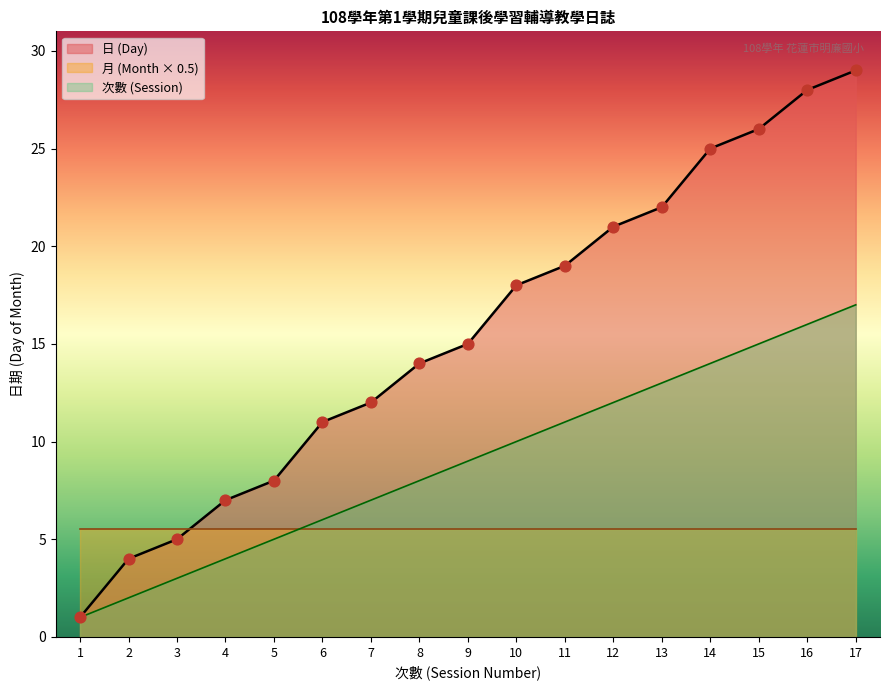

Which series contains the highest Y value?

Day